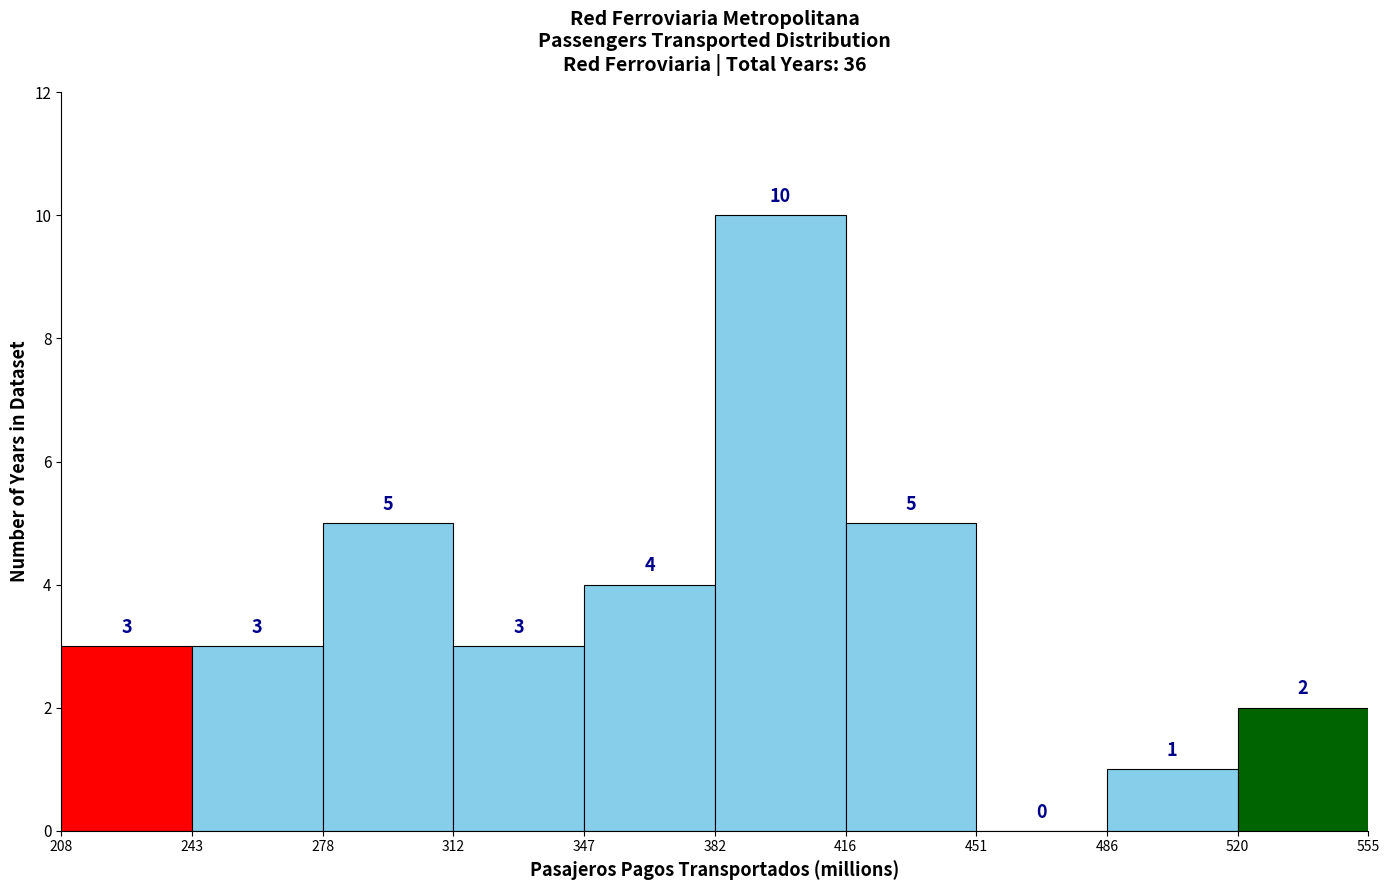

Over which range of the x-axis is the bar tallest?

382 to 416